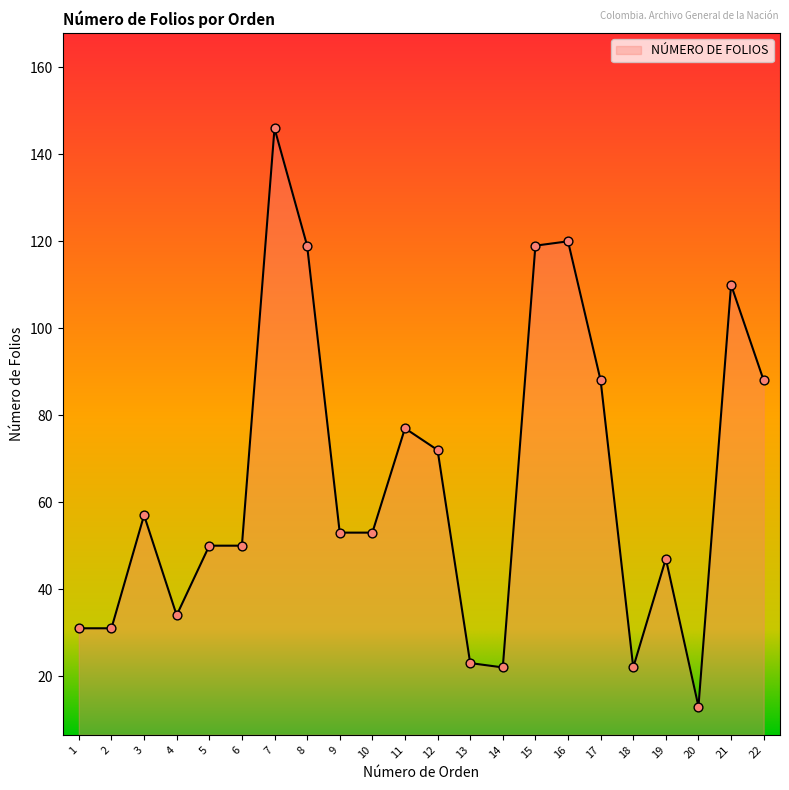

Which has a higher value, 5 or 17?

17